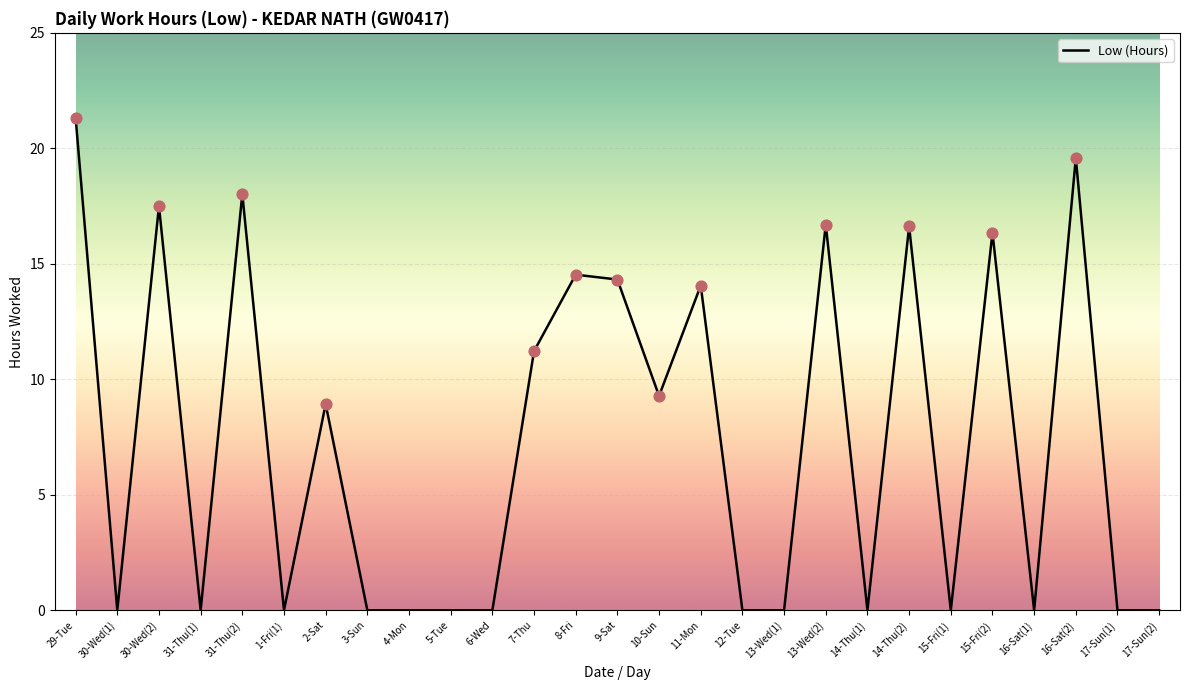

What is the change in value from 8-Fri to 14-Thu(1)?

-14.5